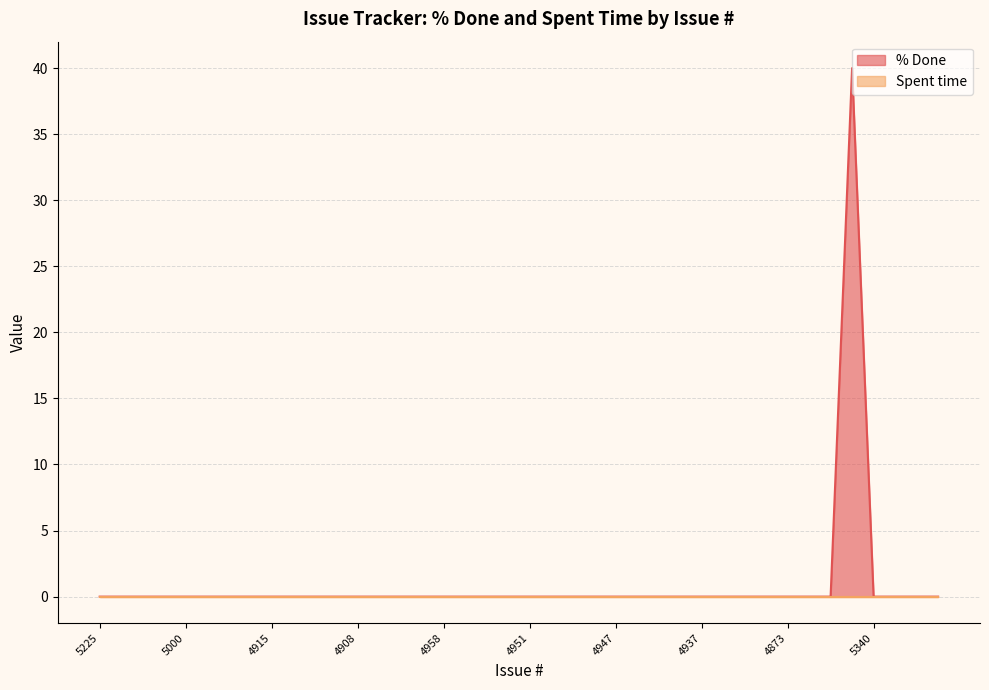

How many lines are shown in the chart?

2